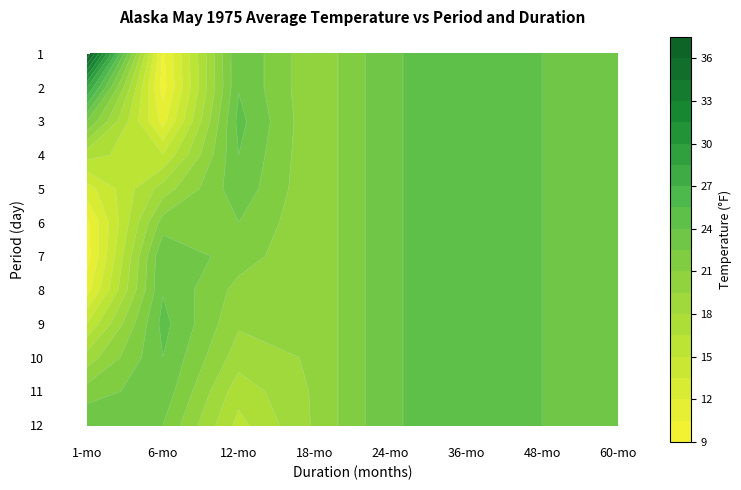

At which category is the sum across all series the highest?

36-mo